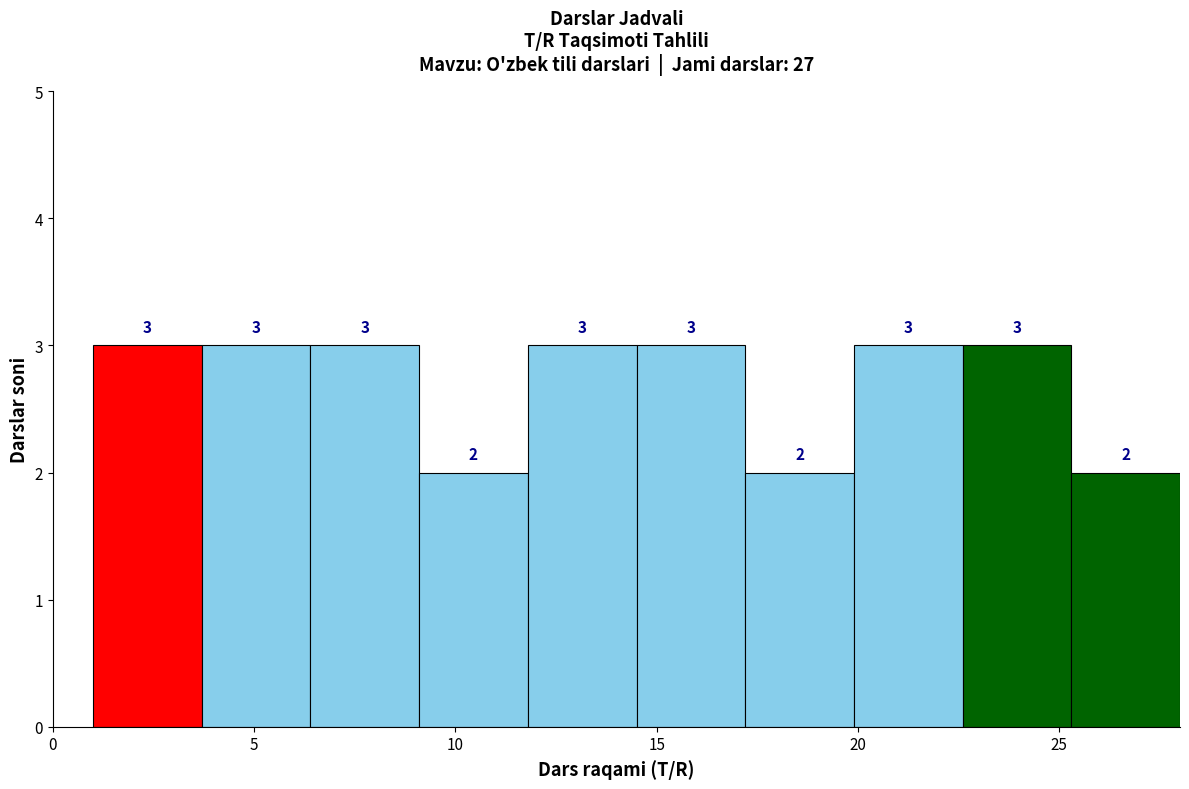

How tall is the bar that spans 17.2 to 19.9 on the x-axis? The bar edges are not printed on the chart, so give them approximately, as read against the axis.

2